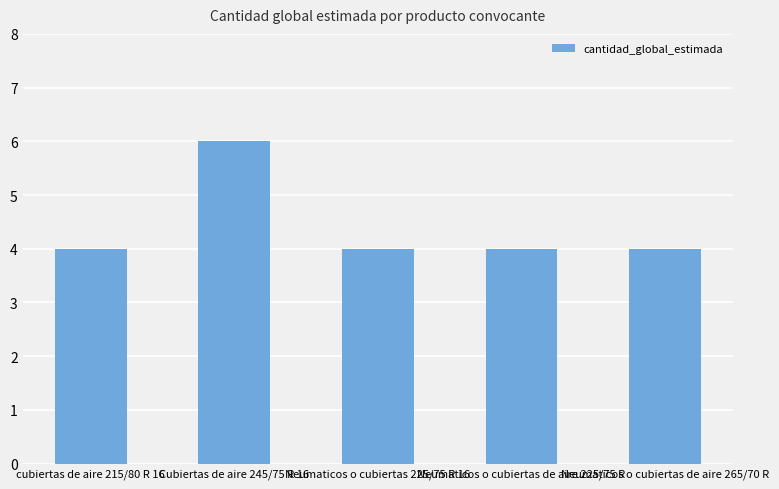

What is the average value?

4